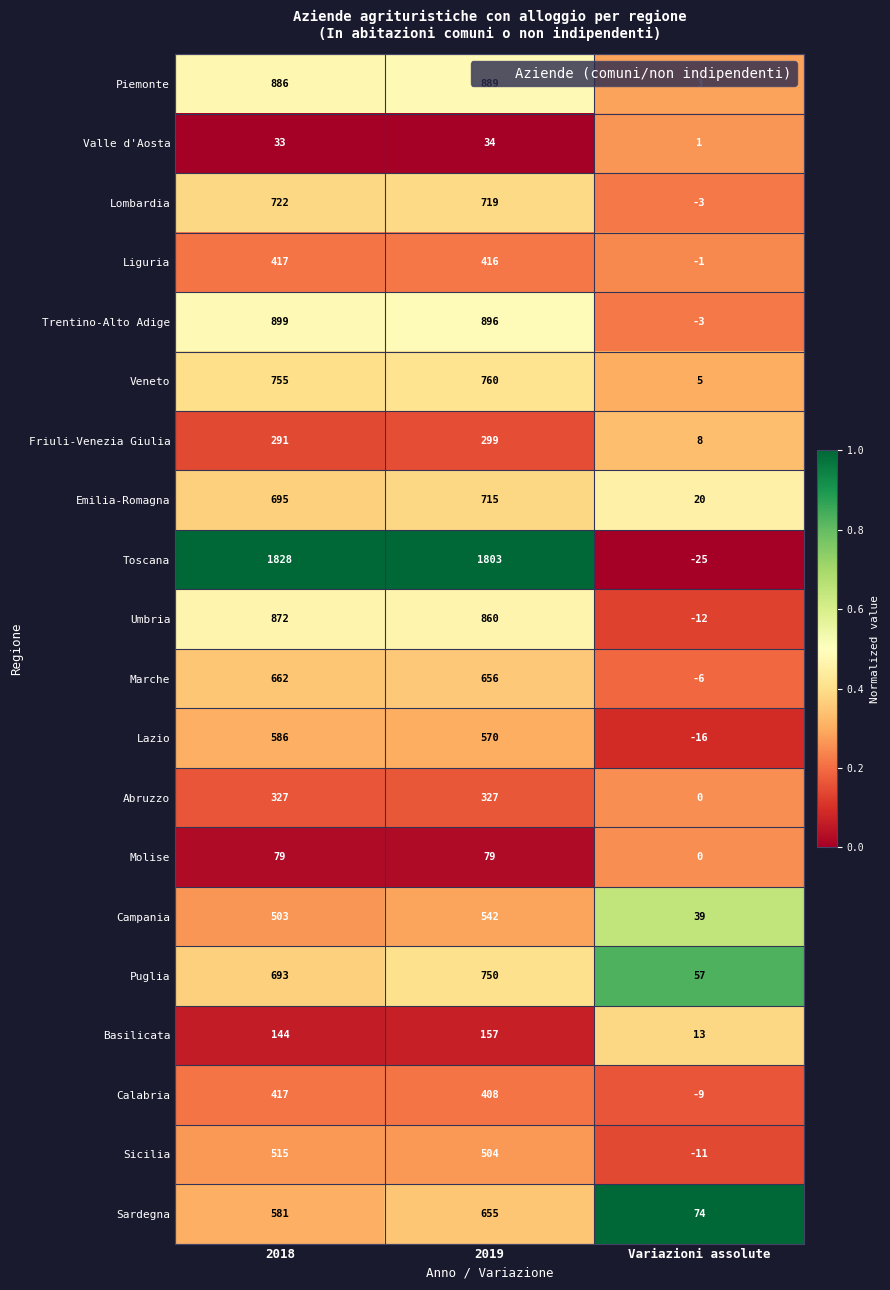

Rank the categories by Toscana value from lowest to highest.

Variazioni assolute, 2019, 2018